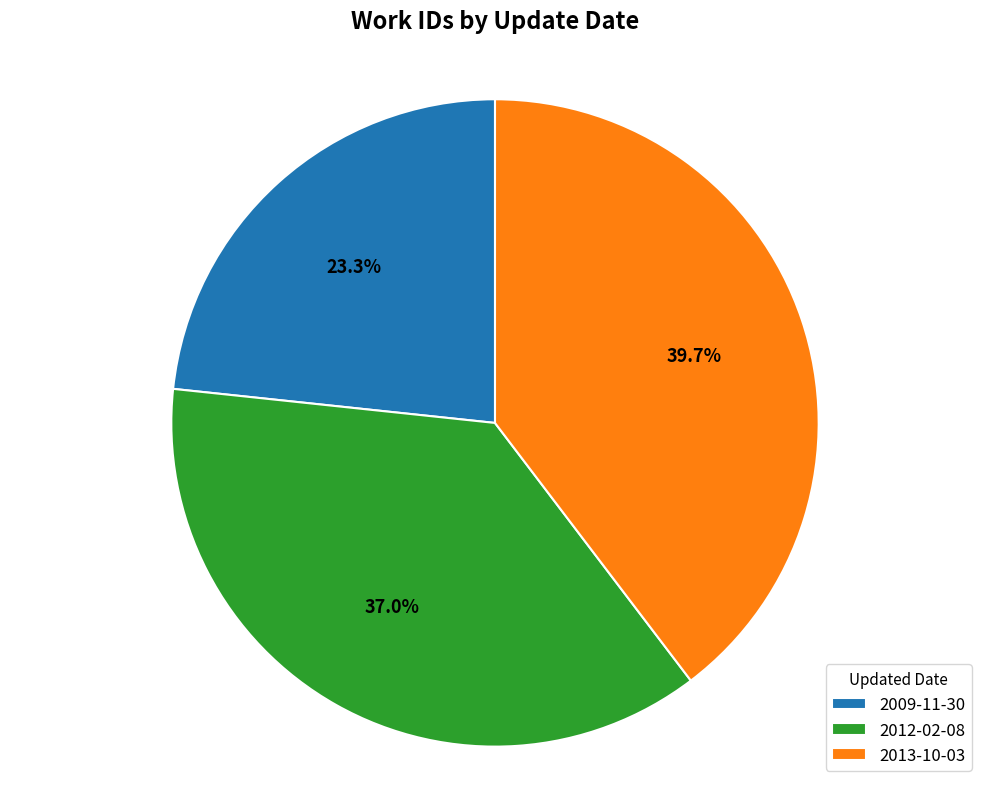

What is the ratio of the value at 2013-10-03 to the value at 2009-11-30?

1.7